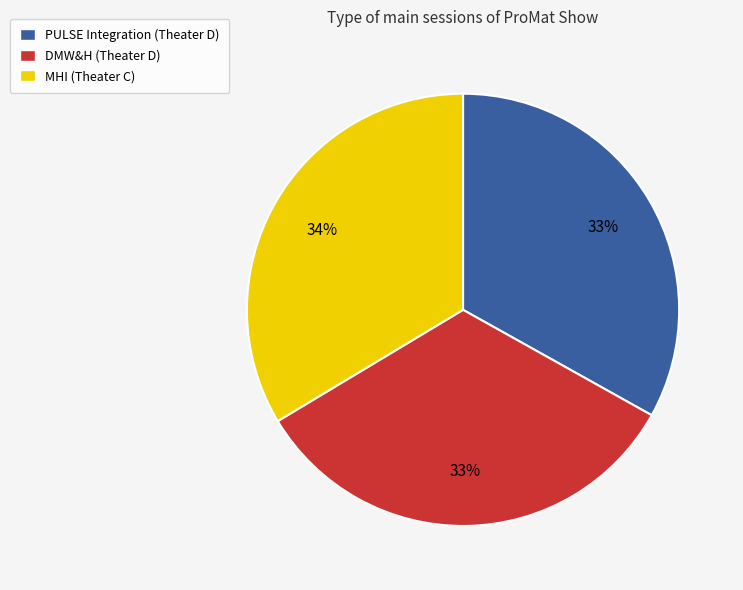

What percentage is the PULSE Integration (Theater D) slice, to the nearest percent?

33%